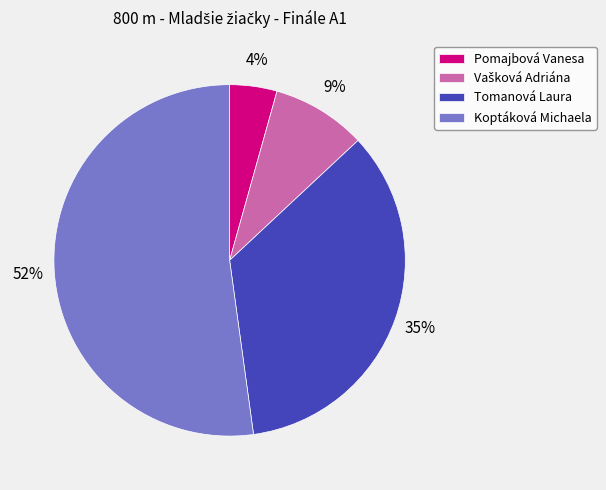

Does Koptáková Michaela represent more than half of the total?

Yes